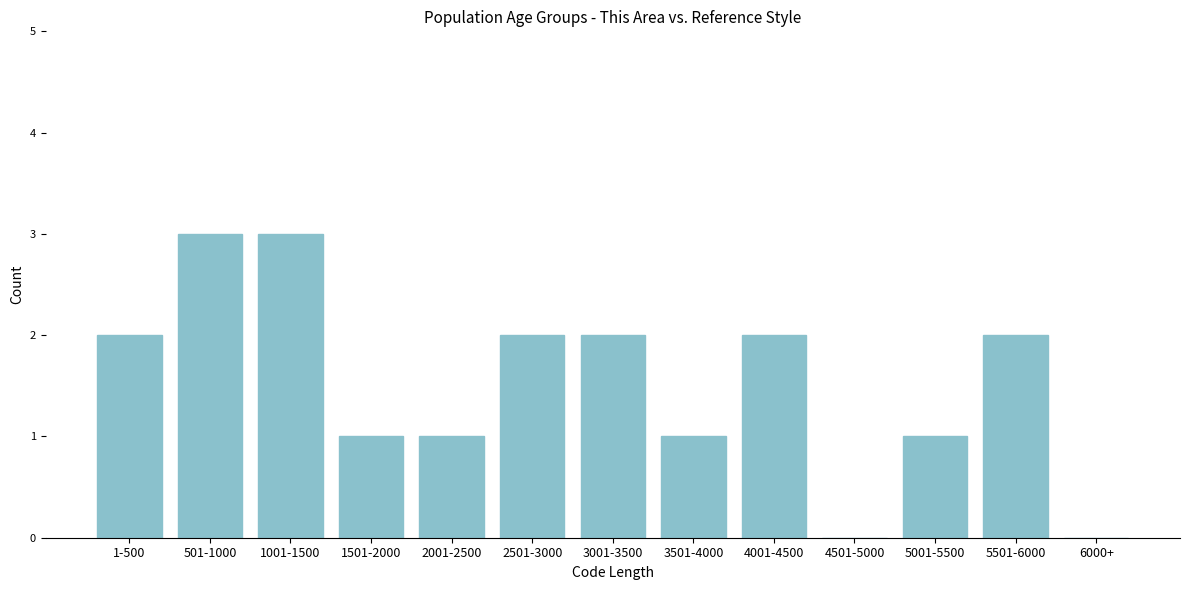

Reading left to right, list all the values displayed in this chart.

1-500=2	501-1000=3	1001-1500=3	1501-2000=1	2001-2500=1	2501-3000=2	3001-3500=2	3501-4000=1	4001-4500=2	4501-5000=0	5001-5500=1	5501-6000=2	6000+=0